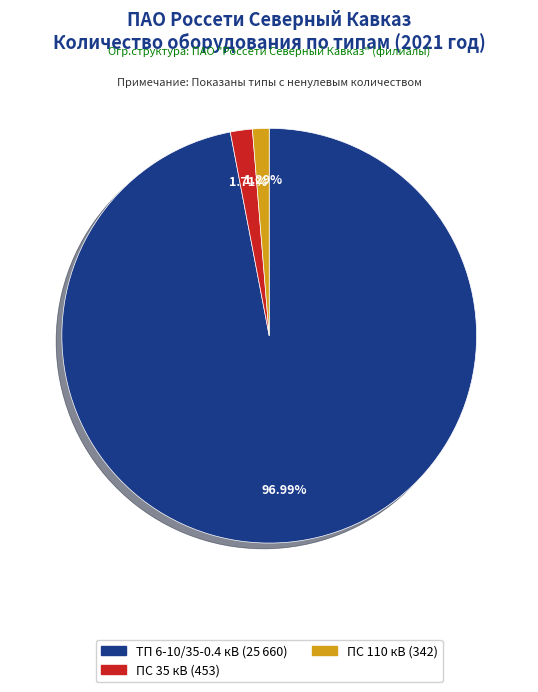

True or false: ТП 6-10/35-0.4 кВ accounts for 87% of the total.

False